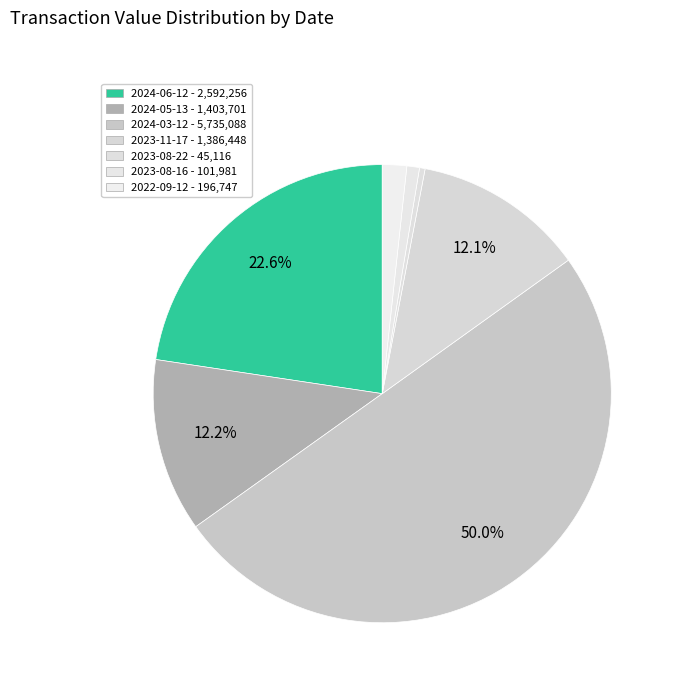

What is the largest slice in the pie chart?

2024-03-12